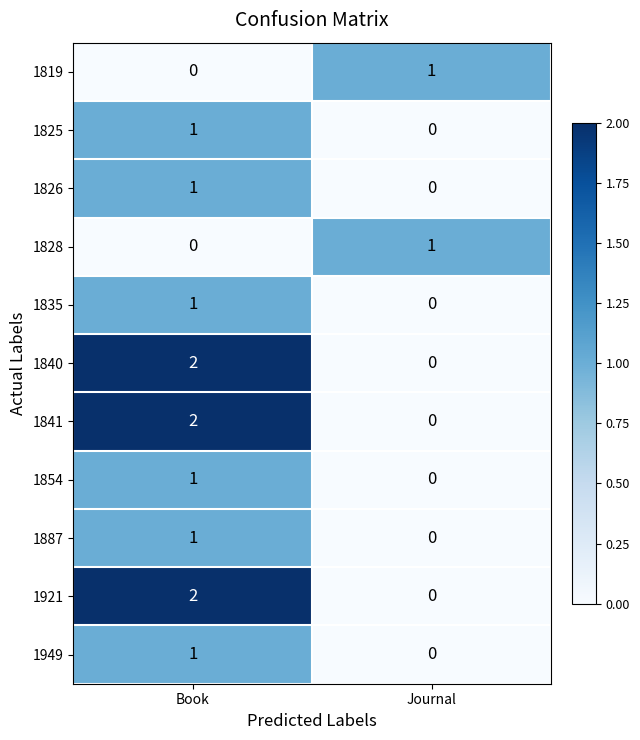

Where is 1835 nearest to the value 0?

Journal